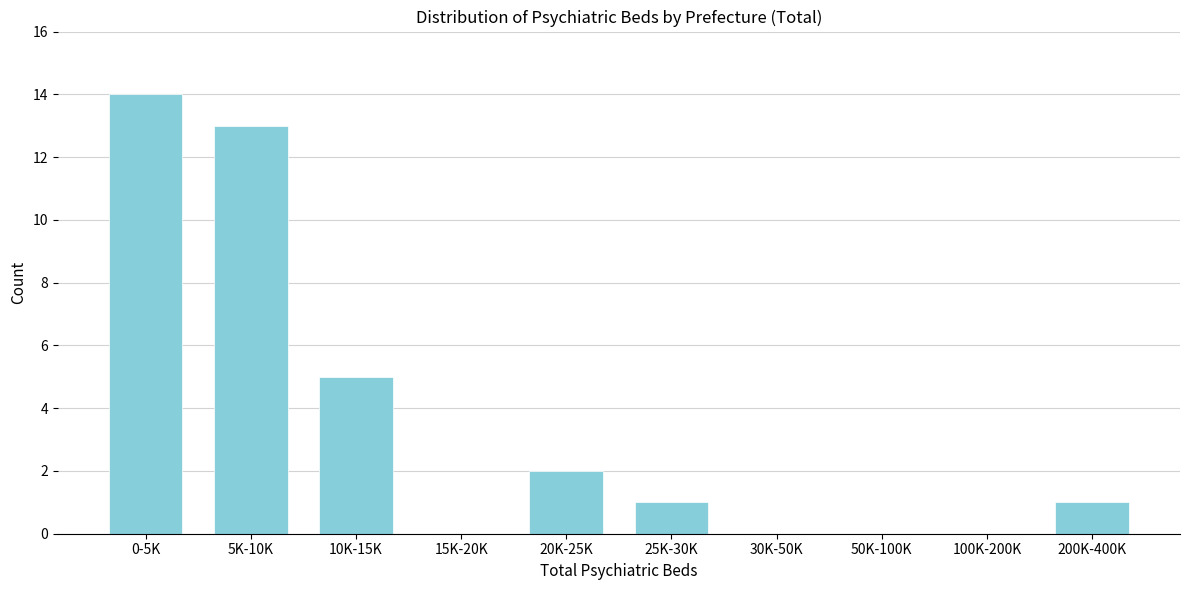

Reading left to right, list all the values displayed in this chart.

0-5K=14	5K-10K=13	10K-15K=5	15K-20K=0	20K-25K=2	25K-30K=1	30K-50K=0	50K-100K=0	100K-200K=0	200K-400K=1